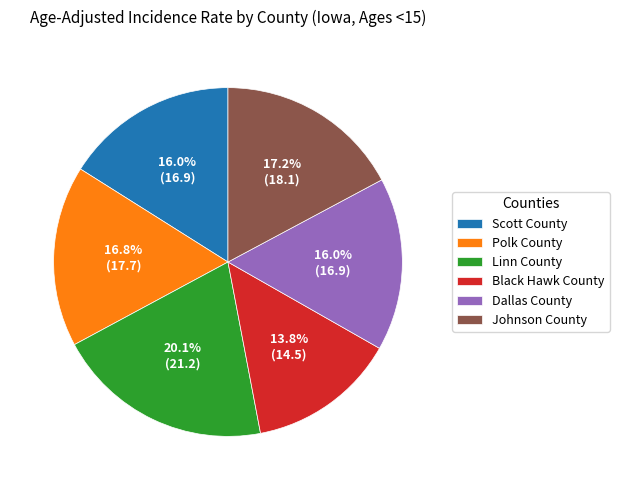

Approximately how many times larger is the value at Black Hawk County compared to Scott County?

0.9